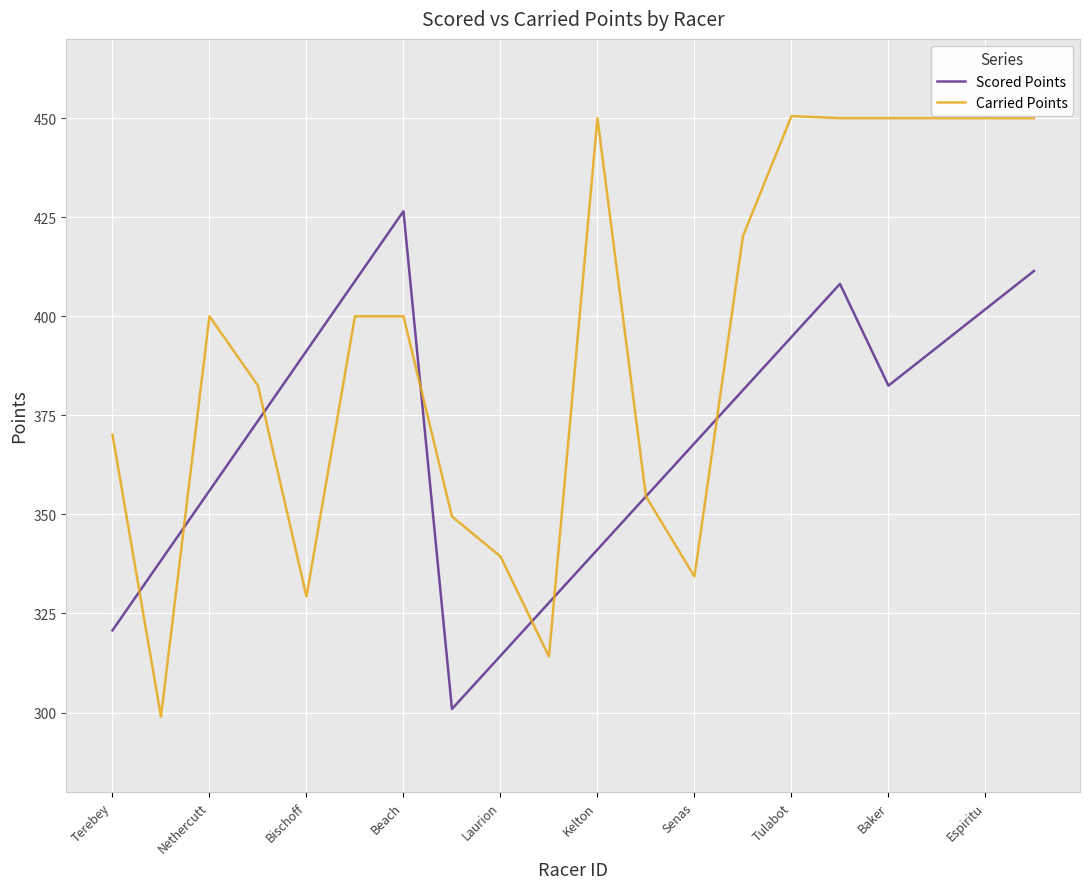

Which series has the widest spread of values?

Carried Points